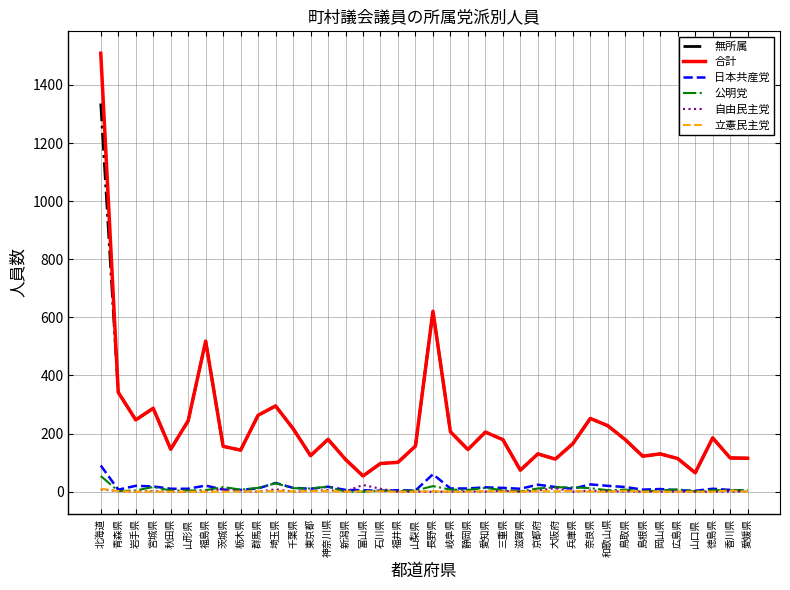

Does the chart display data point markers on the line(s)?

No